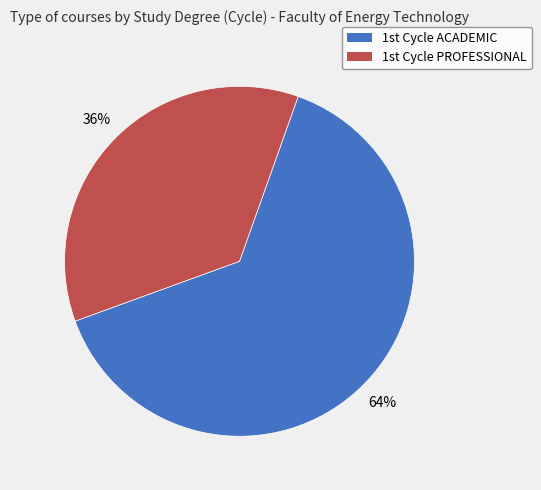

To the nearest percent, what is the difference between the largest and smallest slice percentages?

28%